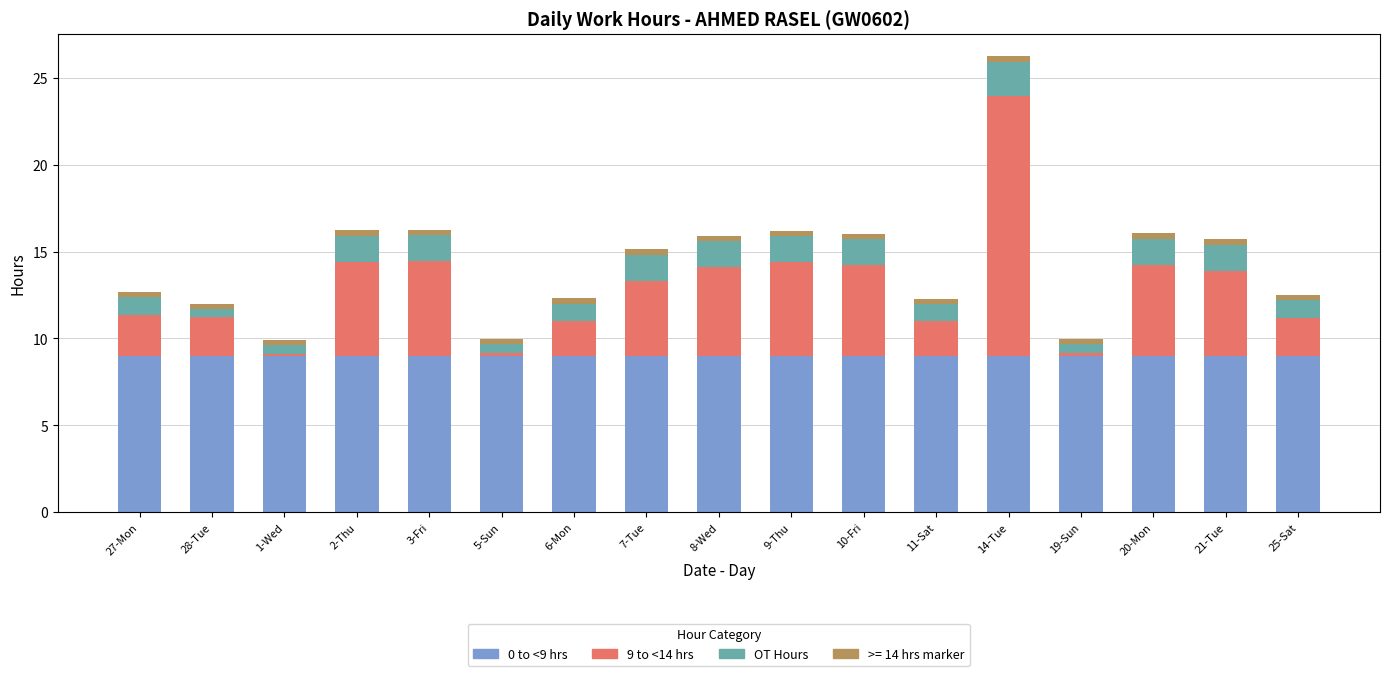

The 0 to <9 hrs series shows 12.0 at 6-Mon. True or false?

False